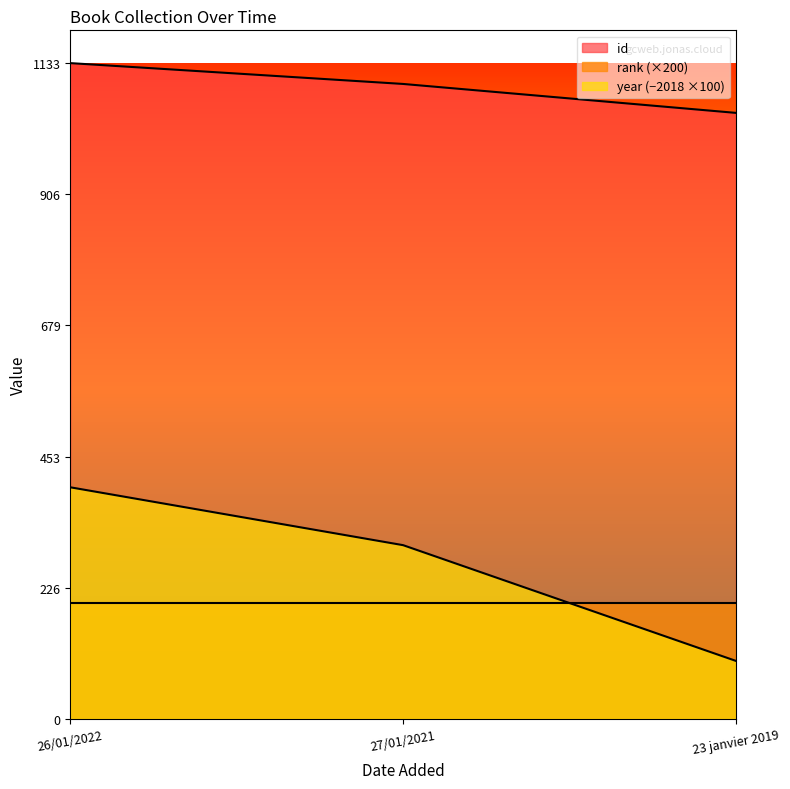

What is the label of the 1st point from the right?

23 janvier 2019